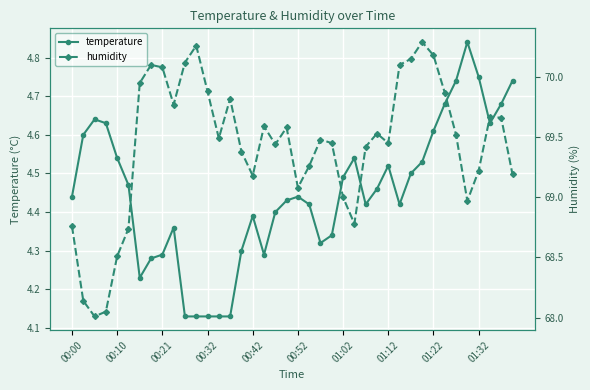

Count the temperature values in the range 4 to 5.

40